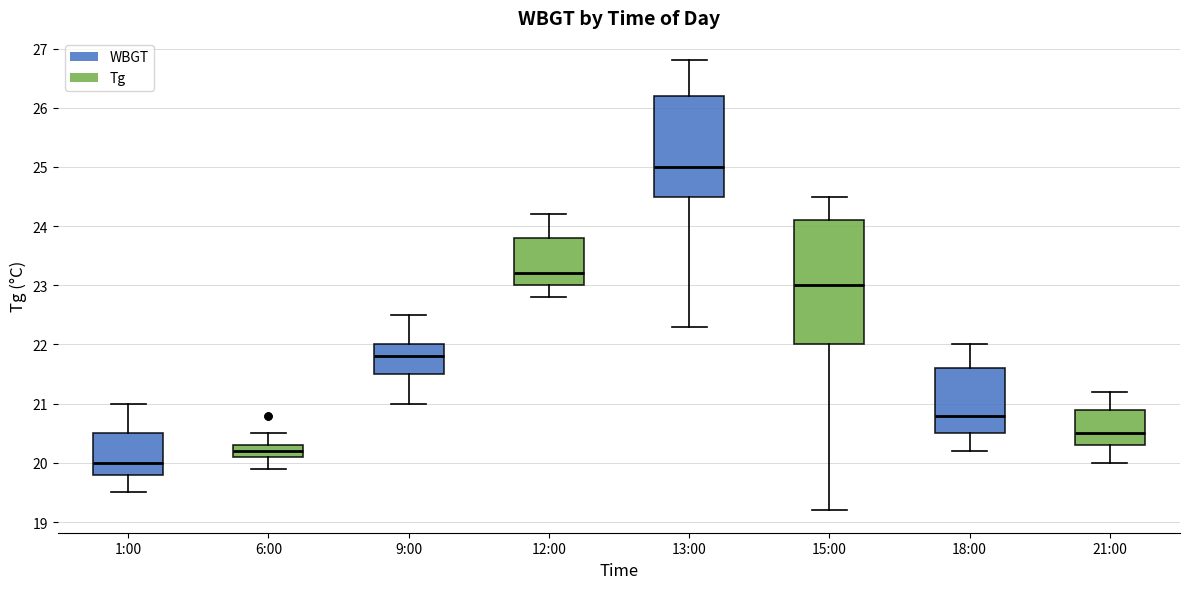

Which box's median line is the lowest?

1:00